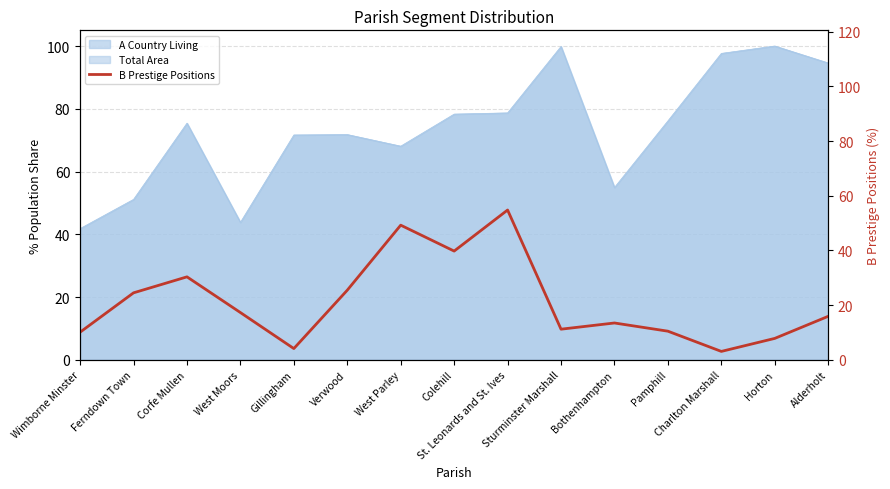

Does the chart have visible grid lines?

Yes